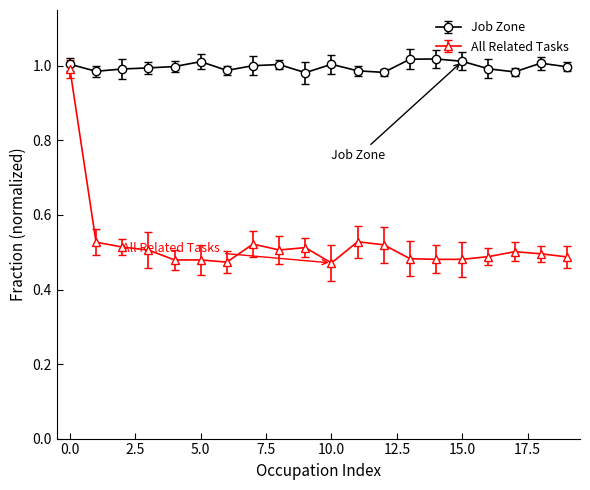

Which series has the largest range (max minus min)?

All Related Tasks